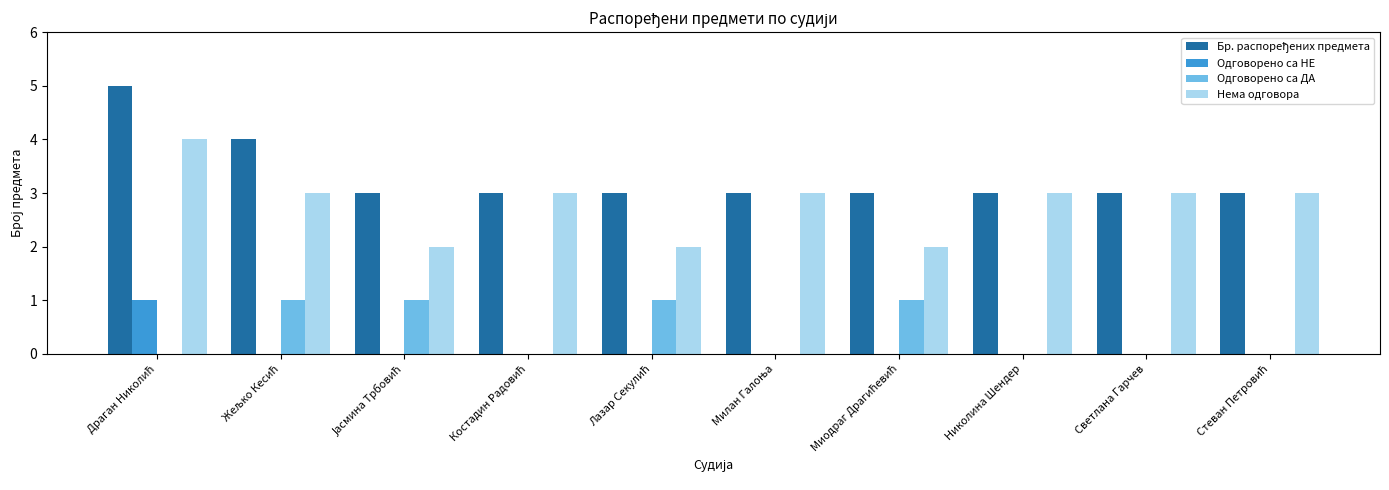

Reading right to left, what are all the values shown in this chart?

Бр. распоређених предмета: 3	3	3	3	3	3	3	3	4	5
Одговорено са НЕ: 0	0	0	0	0	0	0	0	0	1
Одговорено са ДА: 0	0	0	1	0	1	0	1	1	0
Нема одговора: 3	3	3	2	3	2	3	2	3	4